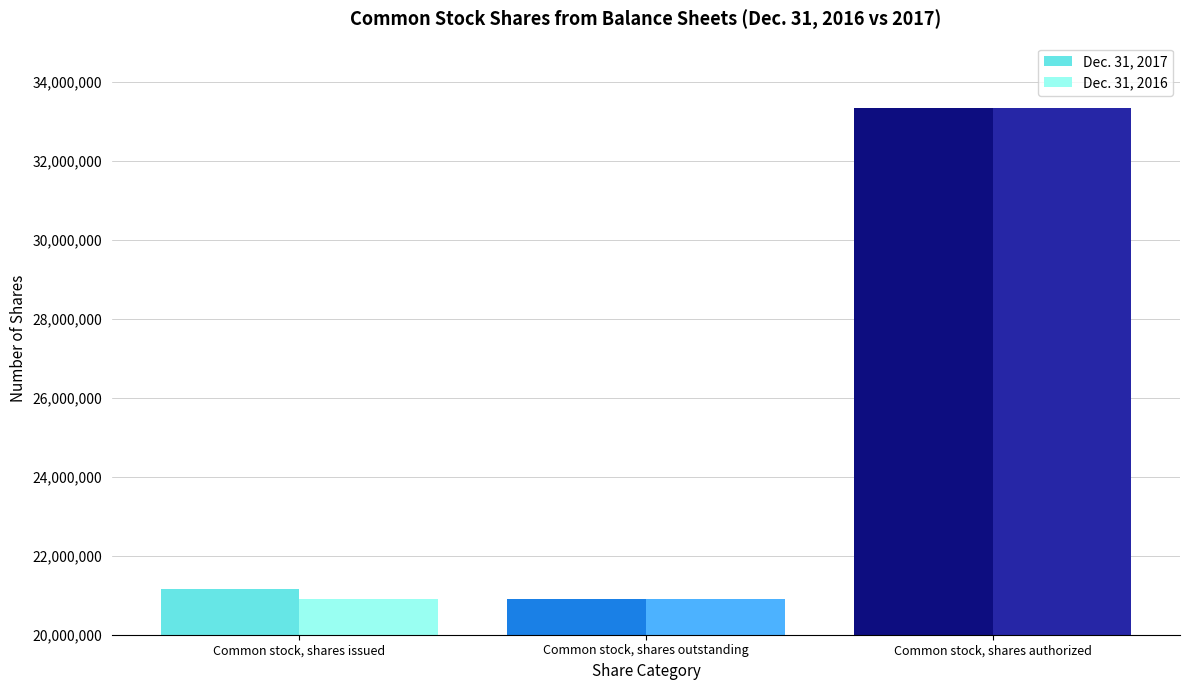

What is the label of the 1st bar from the right?

Common stock, shares authorized